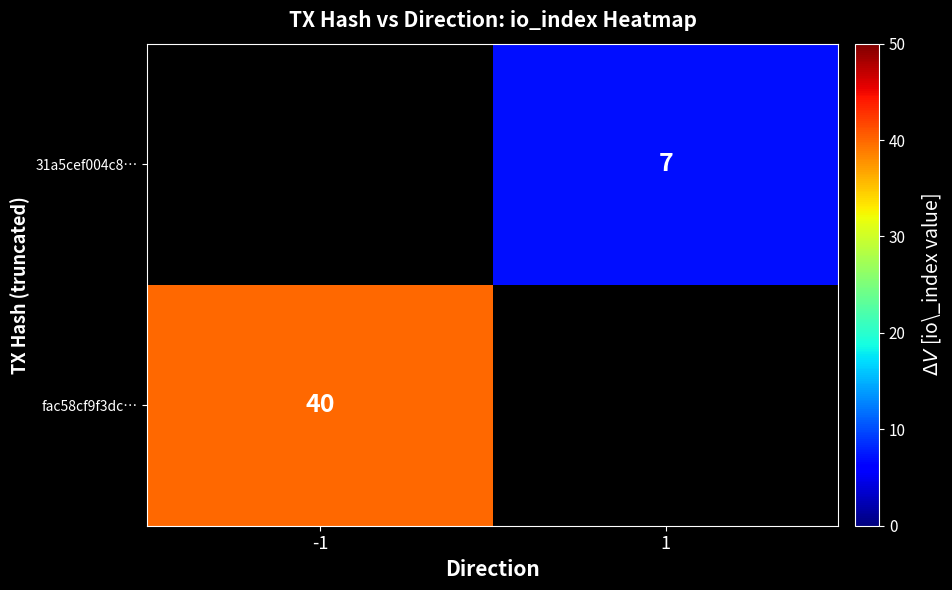

Is the value of fac58cf9f3dc… at -1 greater than the value of 31a5cef004c8… at 1?

Yes